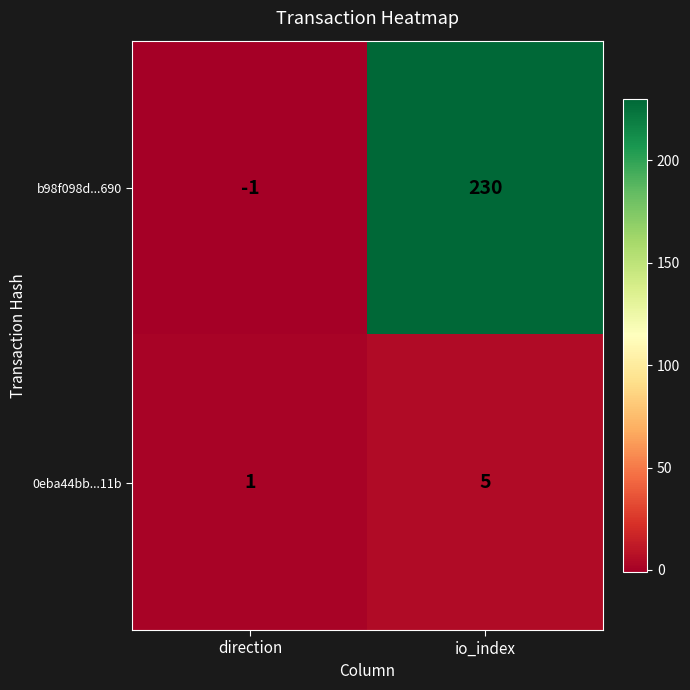

The value of b98f098d...690 at io_index is 304. True or false?

False